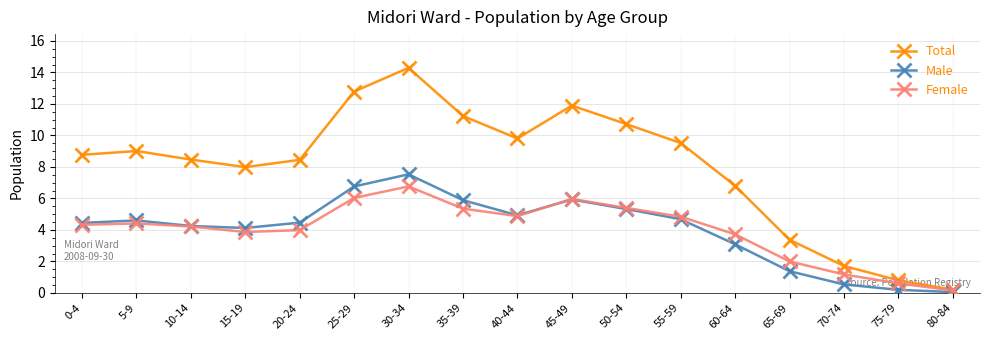

The value of Total at 65-69 is 3.4. True or false?

True